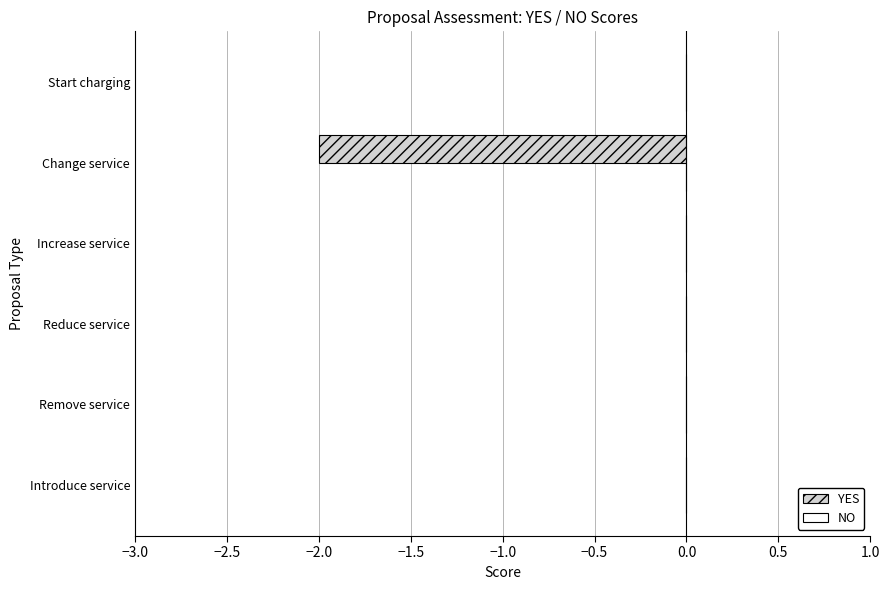

Reading top to bottom, extract all data points from this chart.

Start charging=0	Change service=-2	Increase service=0	Reduce service=0	Remove service=0	Introduce service=0